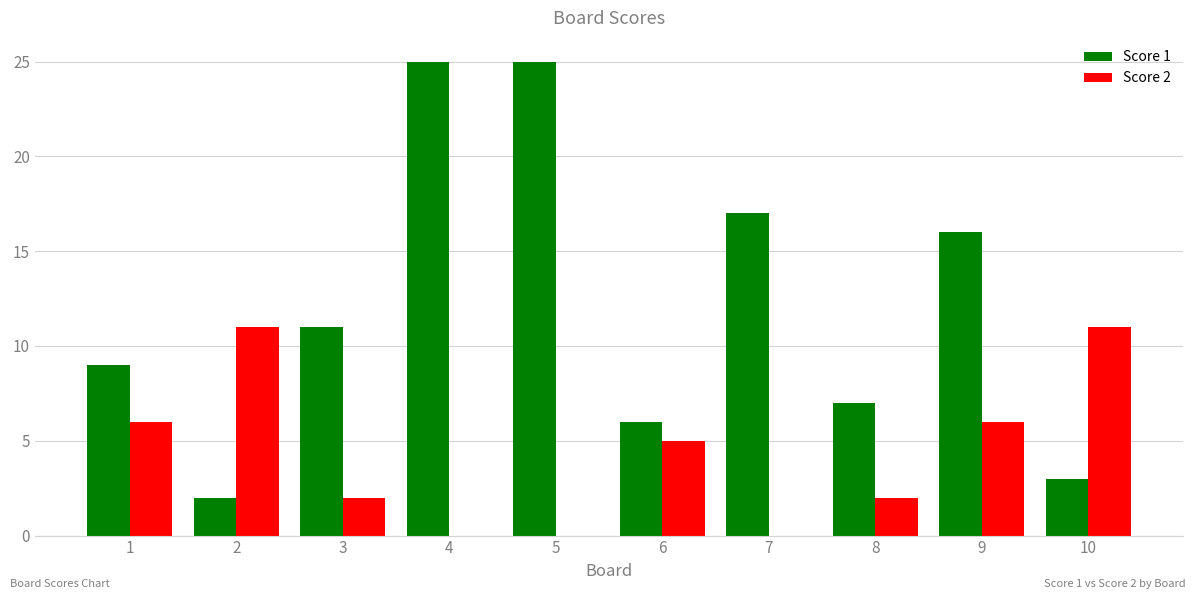

Is it true that Score 1 equals 7 at 8?

True